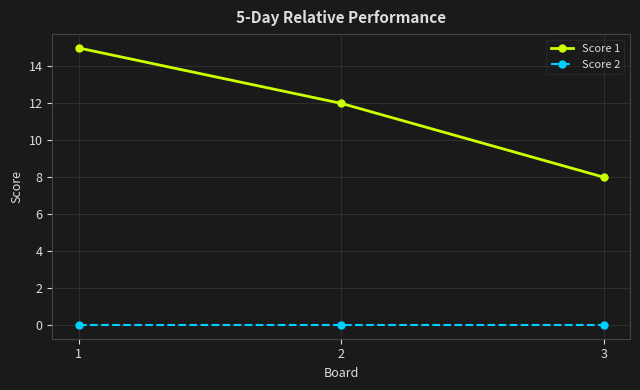

Rank the series by their maximum value, from highest to lowest.

Score 1, Score 2